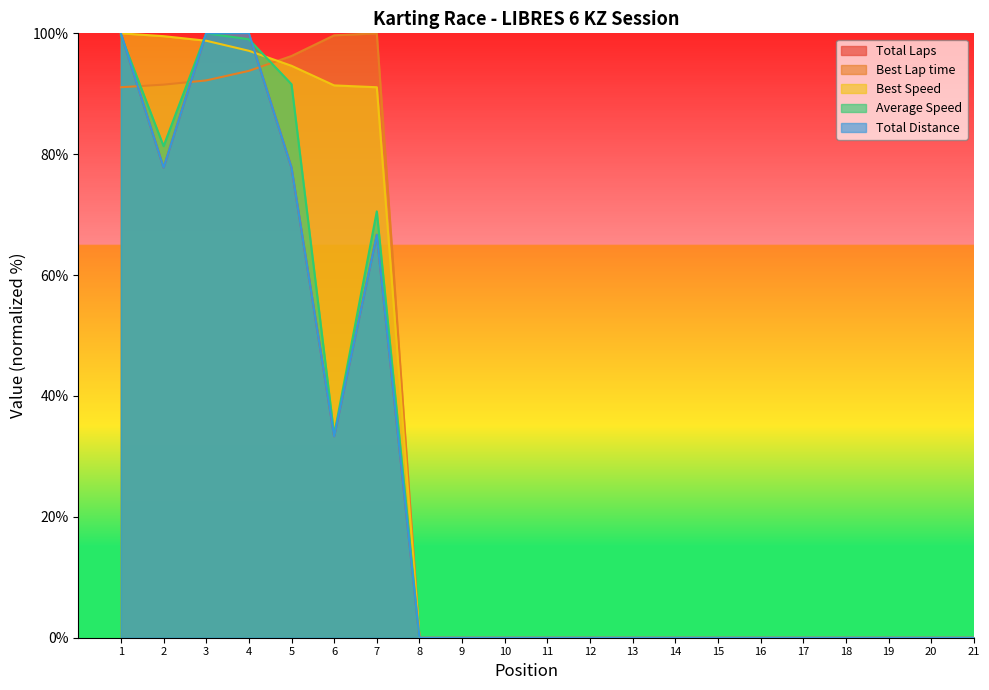

What are all the series names shown in the legend?

Total Laps, Best Lap time, Best Speed, Average Speed, Total Distance